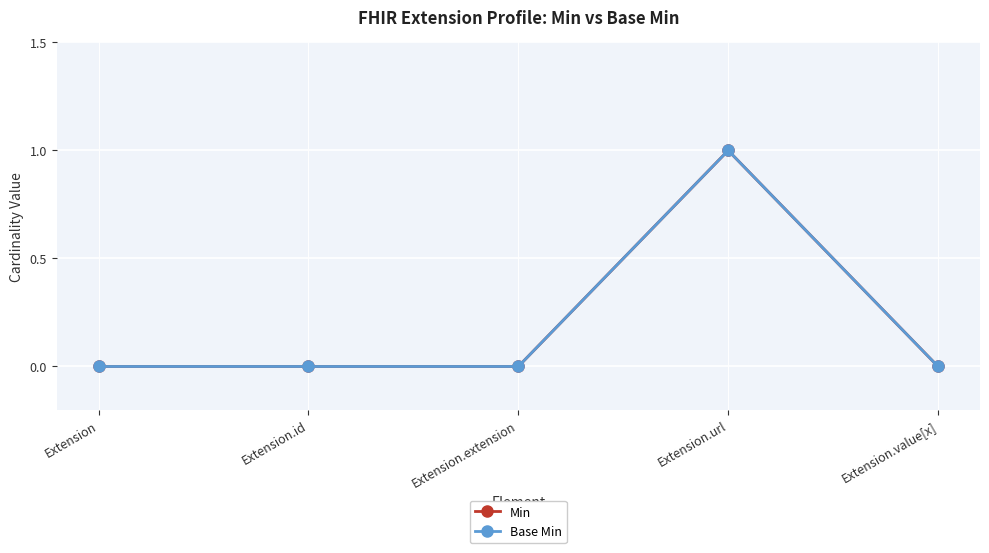

How many lines are shown in the chart?

2